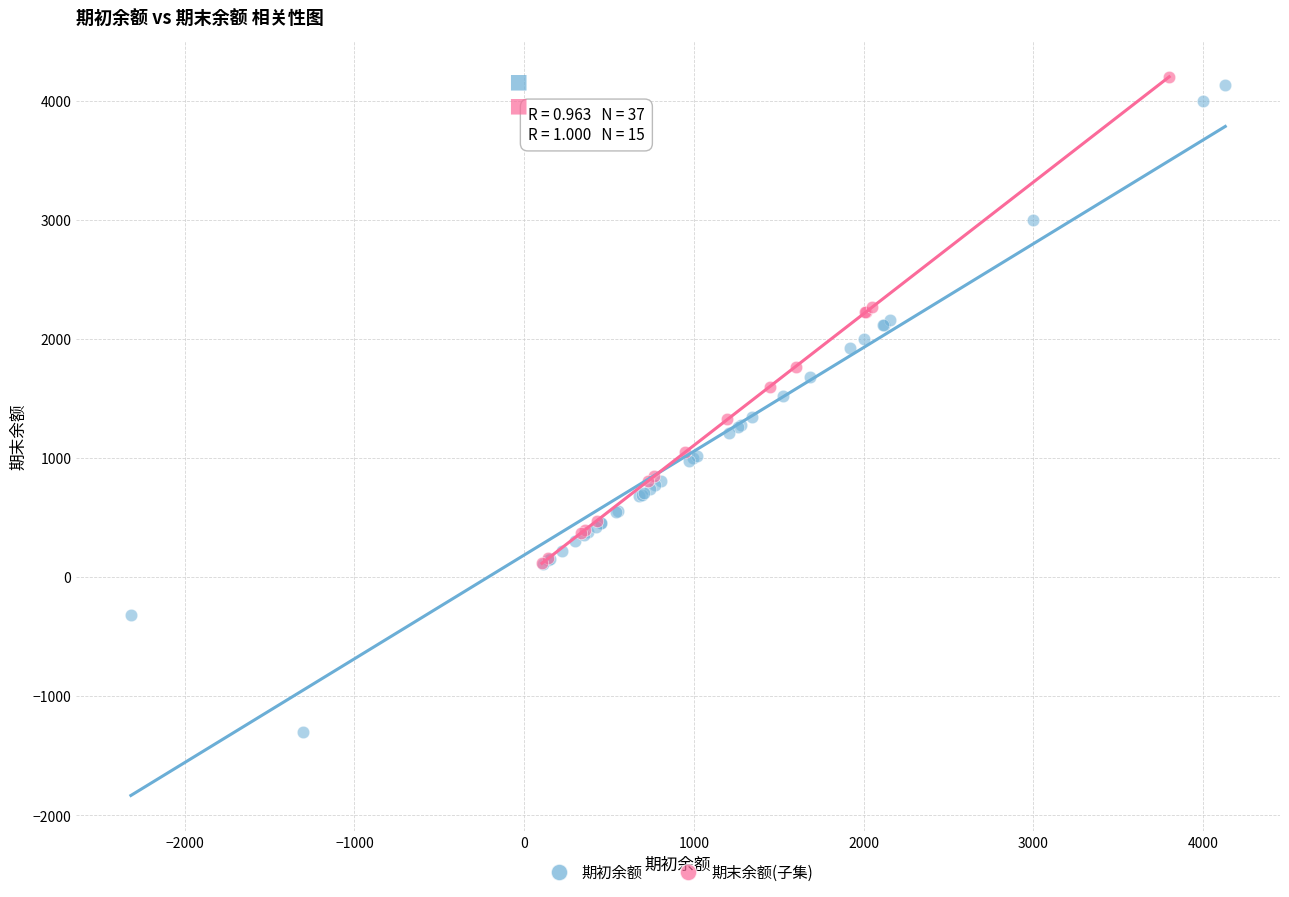

Which series has the widest spread of Y values?

期初余额